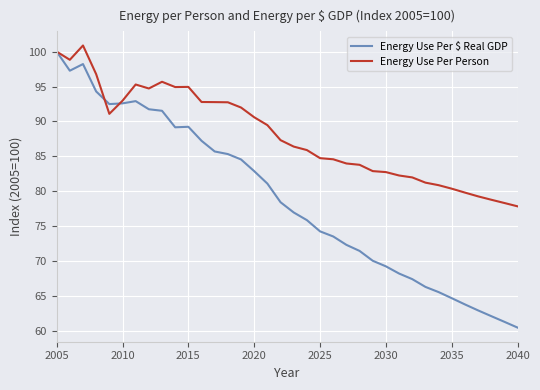

Which series has the largest range (max minus min)?

Energy Use Per $ Real GDP